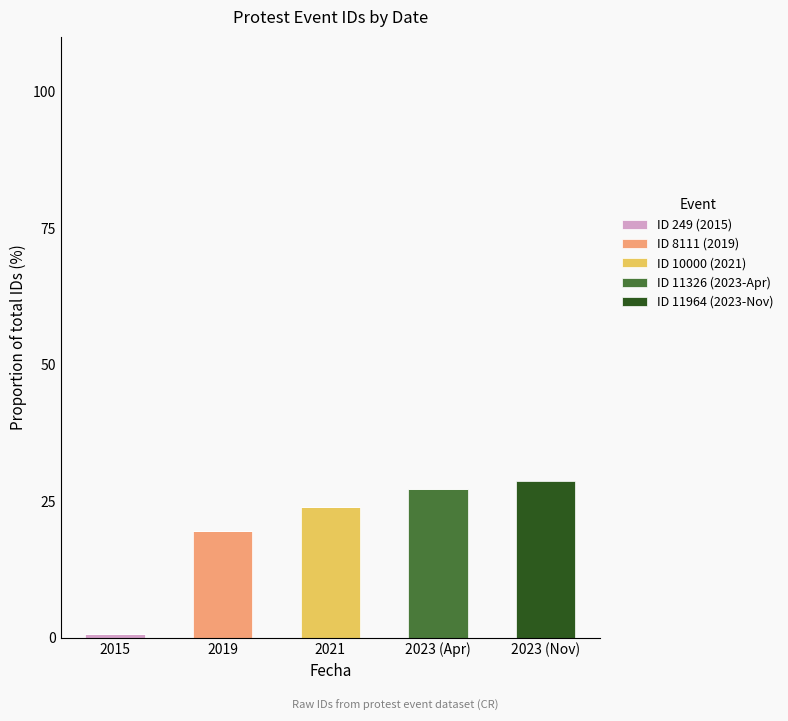

What is the total value across all series at 2019?

19.5